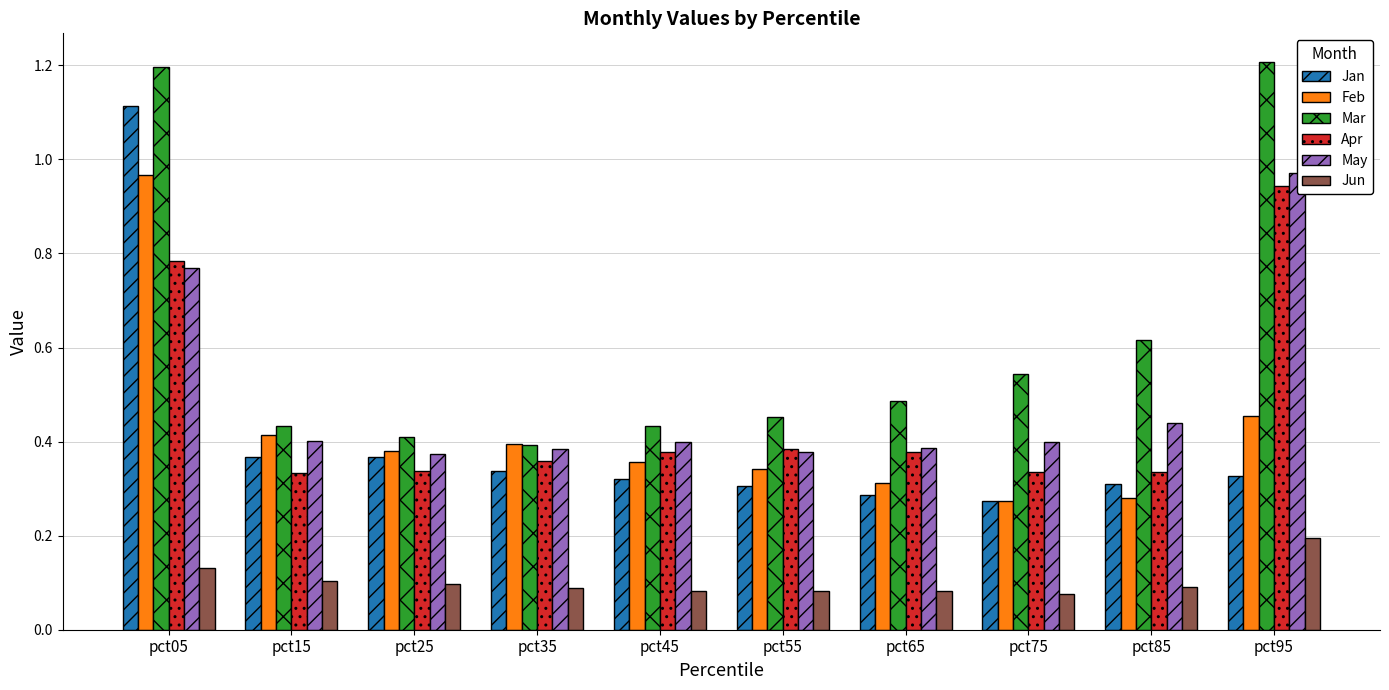

Reading left to right, transcribe all the data shown in this chart.

Jan: pct05=1.1	pct15=0.4	pct25=0.4	pct35=0.3	pct45=0.3	pct55=0.3	pct65=0.3	pct75=0.3	pct85=0.3	pct95=0.3
Feb: pct05=1.0	pct15=0.4	pct25=0.4	pct35=0.4	pct45=0.4	pct55=0.3	pct65=0.3	pct75=0.3	pct85=0.3	pct95=0.5
Mar: pct05=1.2	pct15=0.4	pct25=0.4	pct35=0.4	pct45=0.4	pct55=0.5	pct65=0.5	pct75=0.5	pct85=0.6	pct95=1.2
Apr: pct05=0.8	pct15=0.3	pct25=0.3	pct35=0.4	pct45=0.4	pct55=0.4	pct65=0.4	pct75=0.3	pct85=0.3	pct95=0.9
May: pct05=0.8	pct15=0.4	pct25=0.4	pct35=0.4	pct45=0.4	pct55=0.4	pct65=0.4	pct75=0.4	pct85=0.4	pct95=1.0
Jun: pct05=0.1	pct15=0.1	pct25=0.1	pct35=0.1	pct45=0.1	pct55=0.1	pct65=0.1	pct75=0.1	pct85=0.1	pct95=0.2